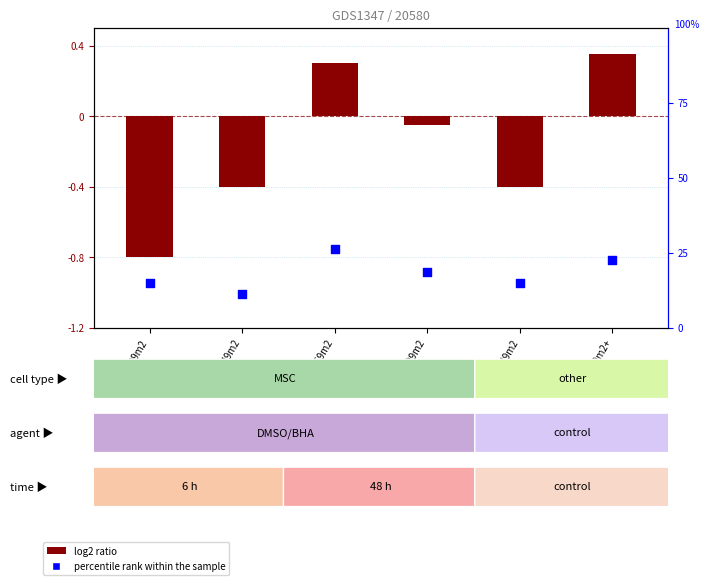

At which category is the sum across all series the highest?

50-69m2